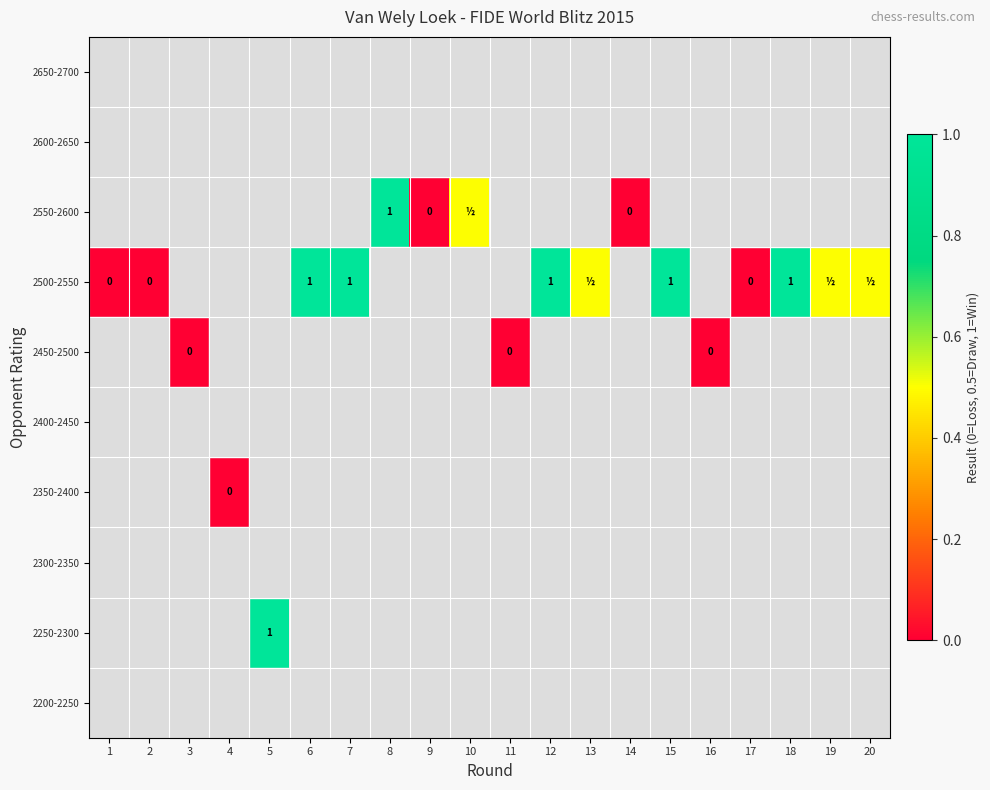

What is the sum of the 2500-2550 values at 18 and 7?

2.0